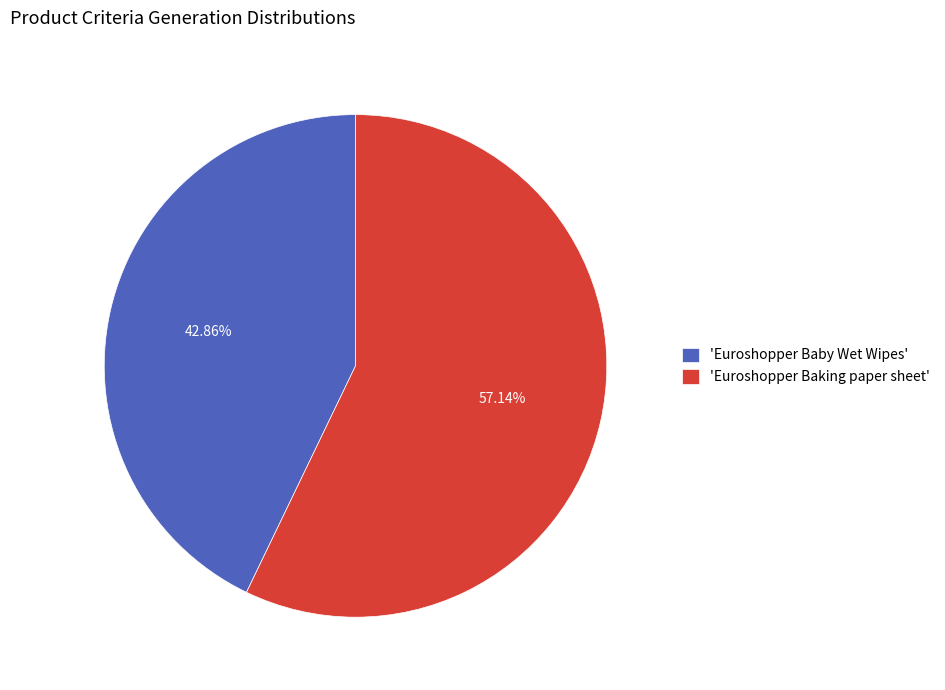

Between 'Euroshopper Baking paper sheet' and 'Euroshopper Baby Wet Wipes', which is larger?

'Euroshopper Baking paper sheet'